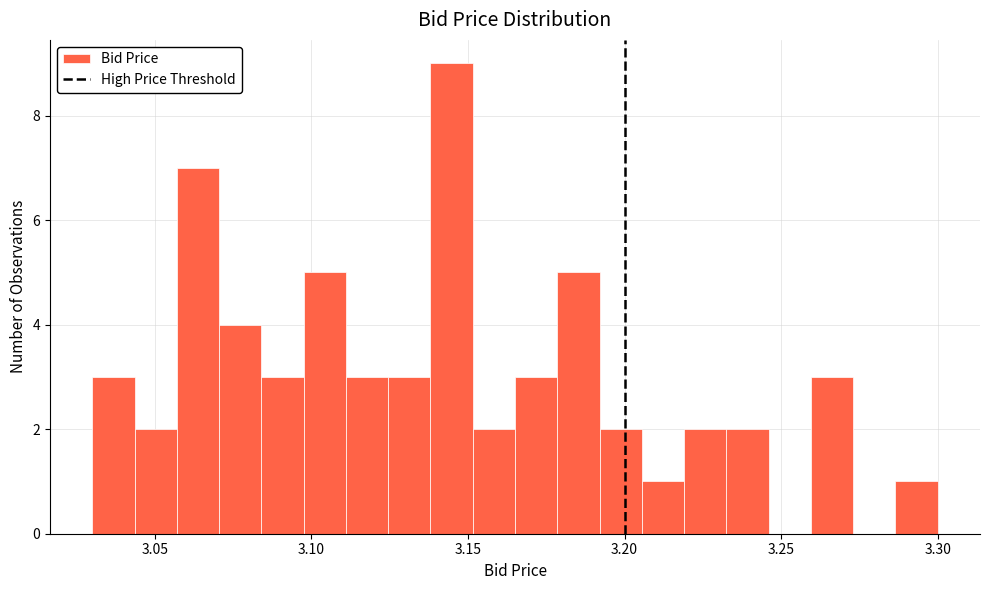

Read against the x-axis, roughly where is the centre of the tallest bar?

3.145